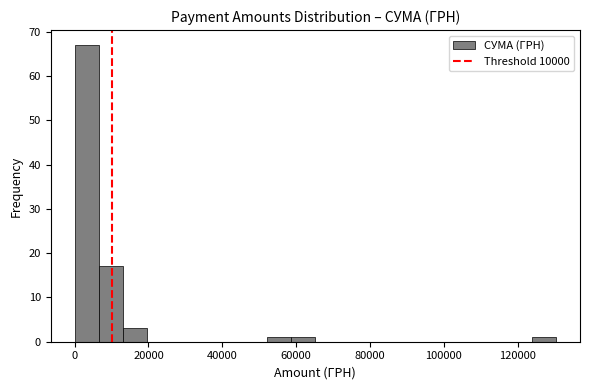

Read against the x-axis, roughly where is the centre of the tallest bar?

4000